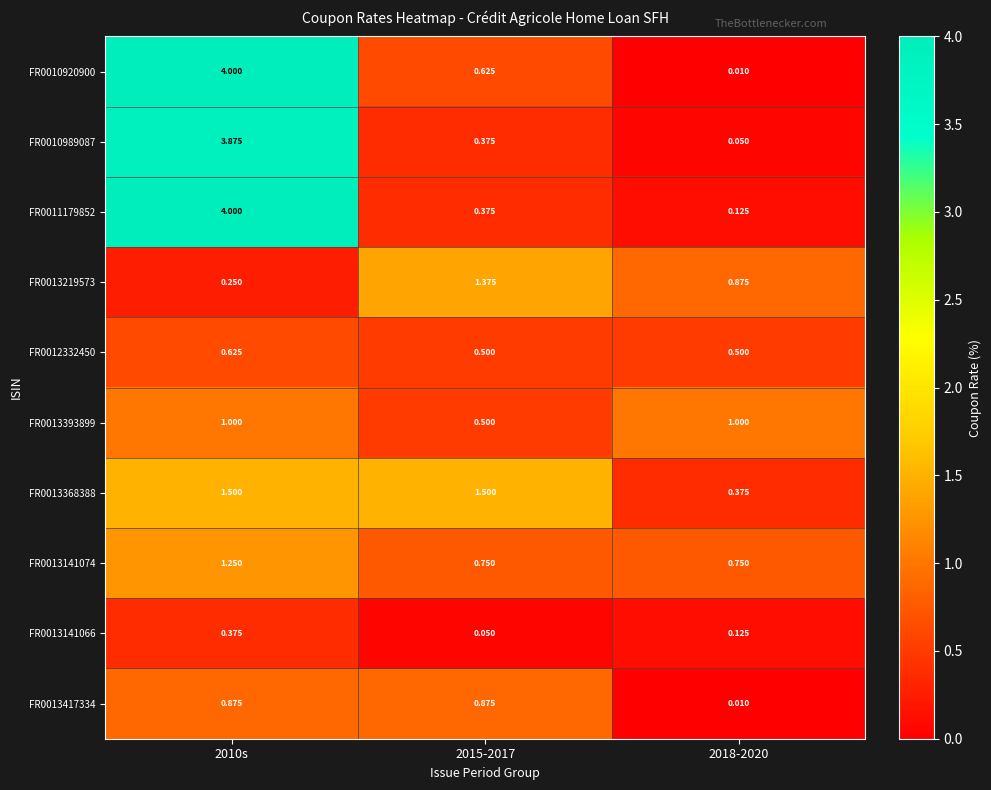

At how many categories does at least one series exceed 2?

1